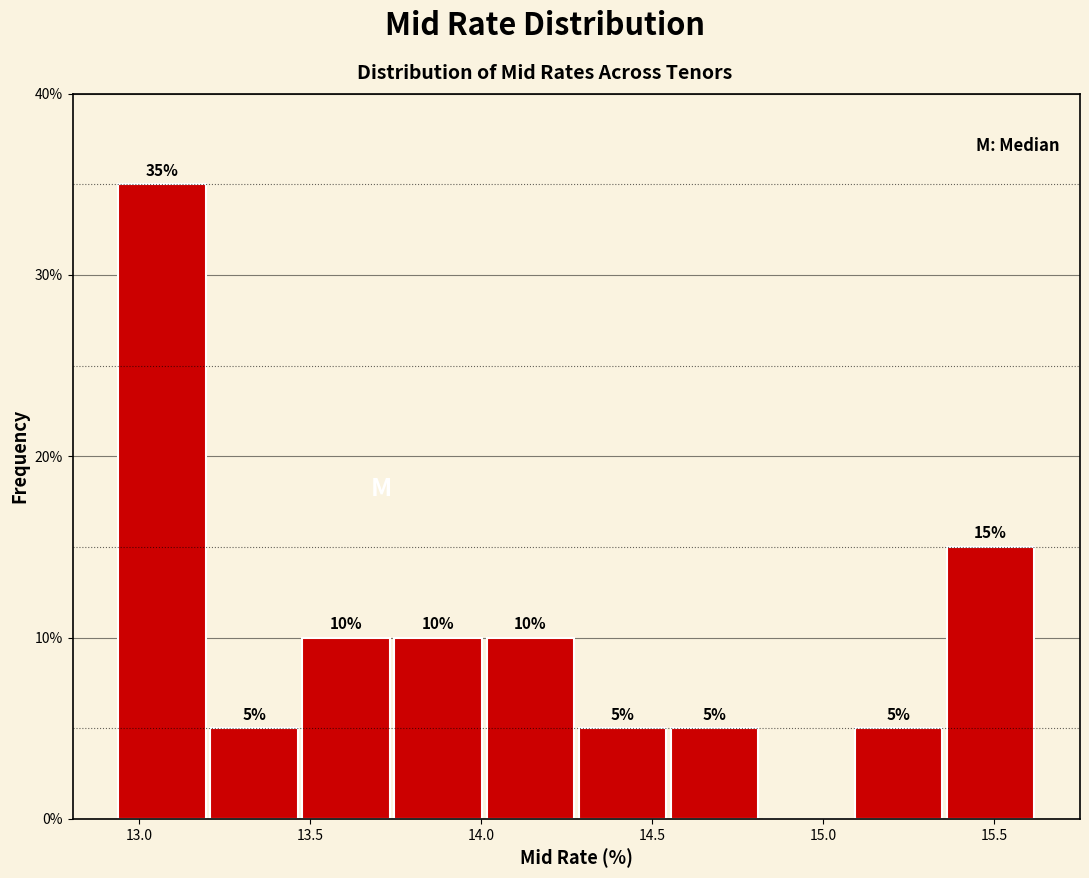

Which range on the x-axis has the tallest bar?

12.95 to 13.20